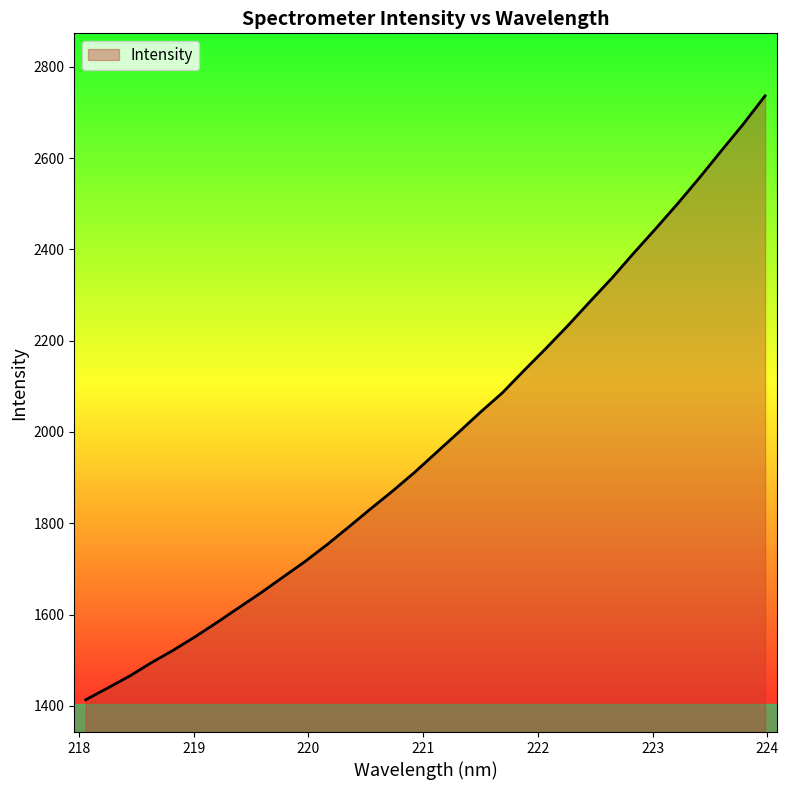

What is the difference between the maximum and minimum values?

1323.1